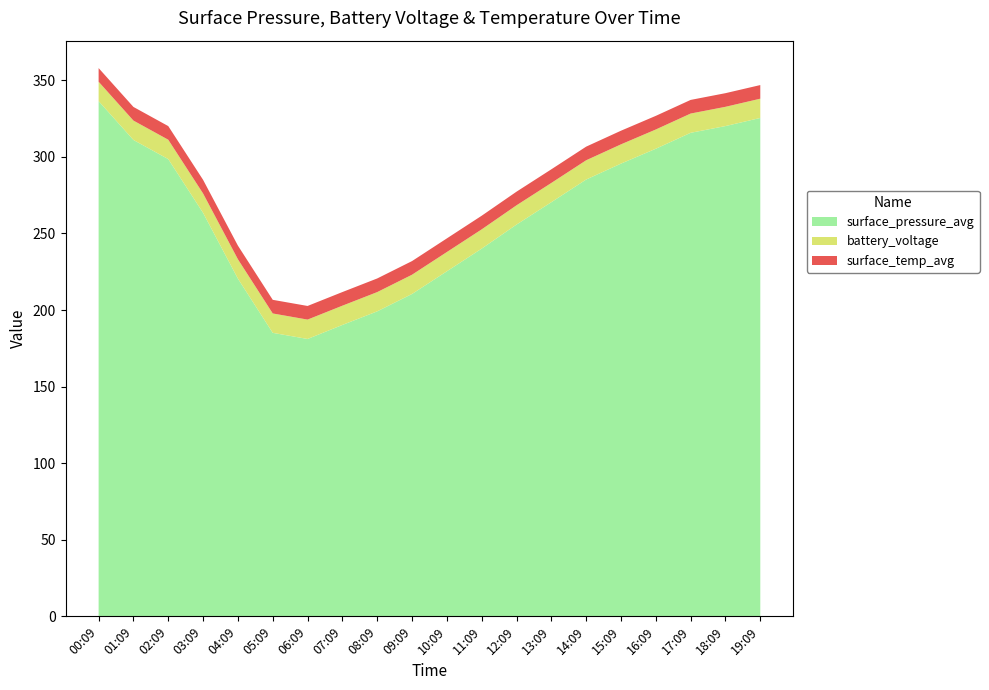

Reading right to left, what are all the values shown in this chart?

surface_pressure_avg: 325.4	320.1	315.7	305.3	295.6	285.2	270.4	255.8	240.1	225.3	210.5	199.2	190.3	181.1	185.1	220.5	263.4	298.5	311.0	336.4
battery_voltage: 12.6	12.6	12.6	12.6	12.6	12.6	12.6	12.6	12.6	12.6	12.6	12.6	12.6	12.7	12.7	12.7	12.7	12.7	12.7	12.7
surface_temp_avg: 8.9	8.9	8.9	8.9	8.9	8.9	8.9	8.9	8.9	8.9	8.9	8.9	8.9	8.9	8.9	8.9	8.9	8.9	8.9	8.9